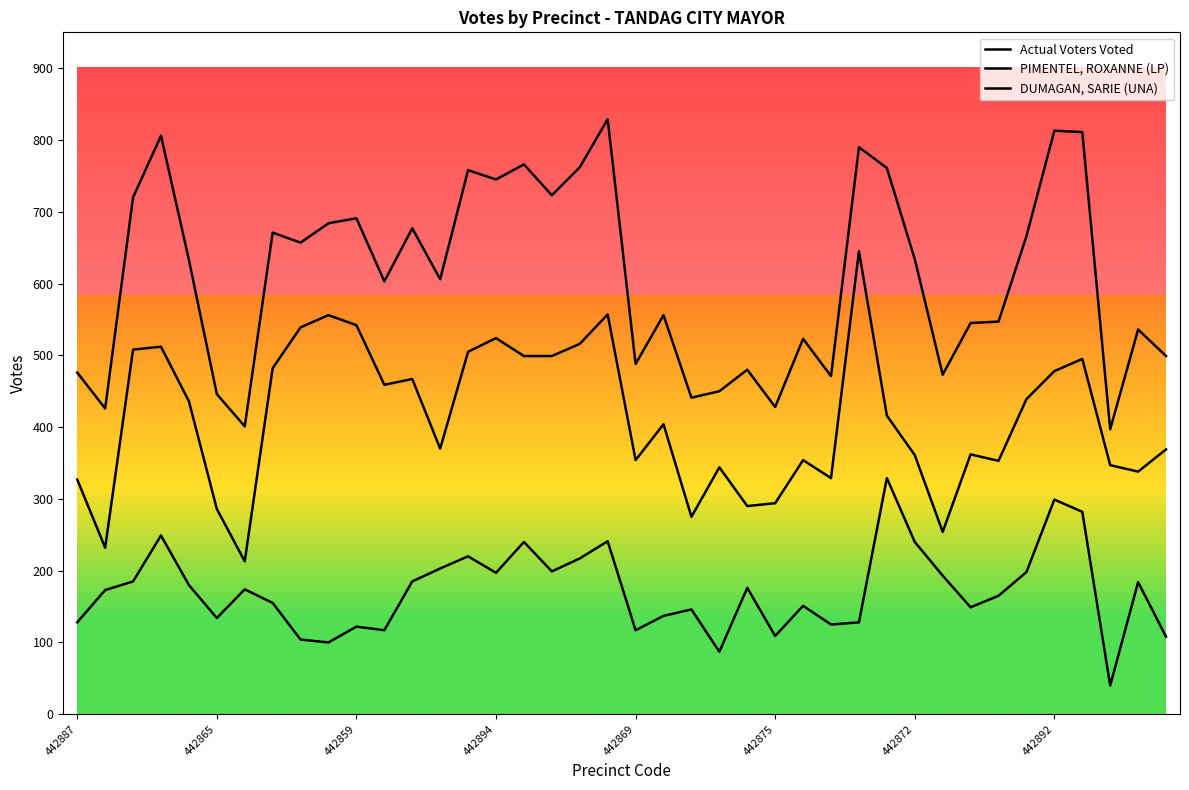

Is this an area chart (filled region under the line)?

No